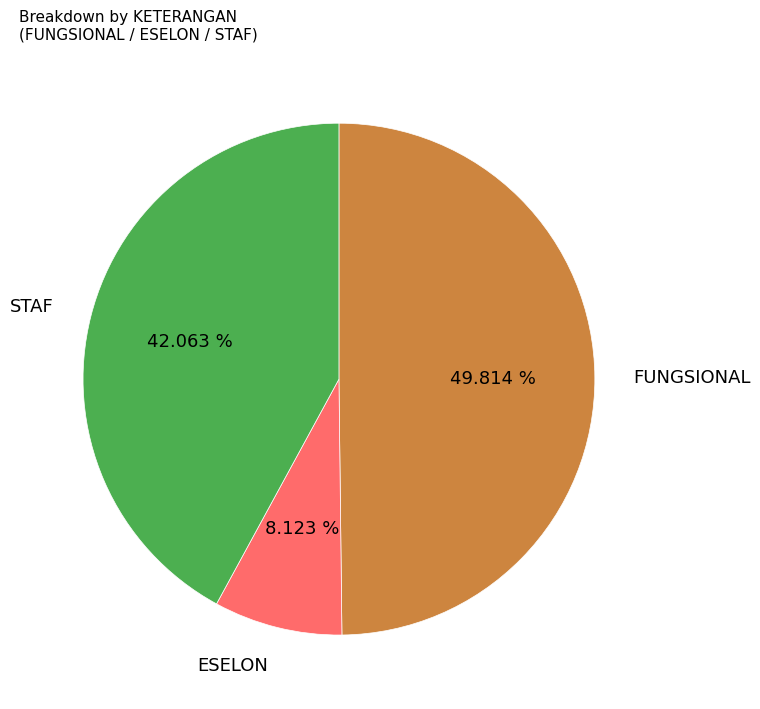

What percentage is the FUNGSIONAL slice, to the nearest percent?

50%